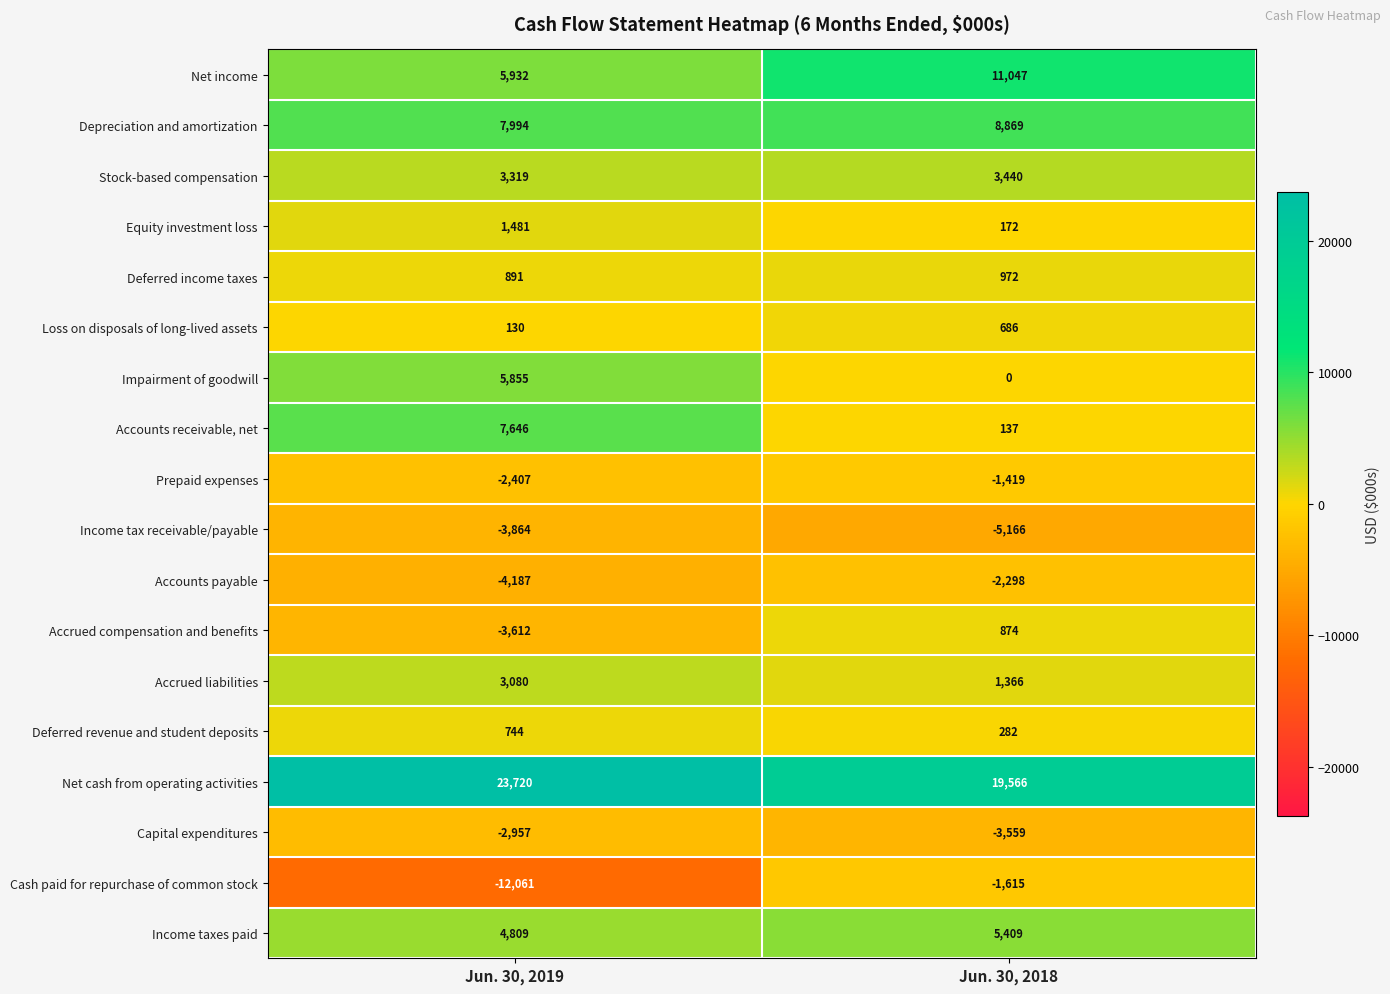

Which series changed the most between Jun. 30, 2019 and Jun. 30, 2018?

Cash paid for repurchase of common stock